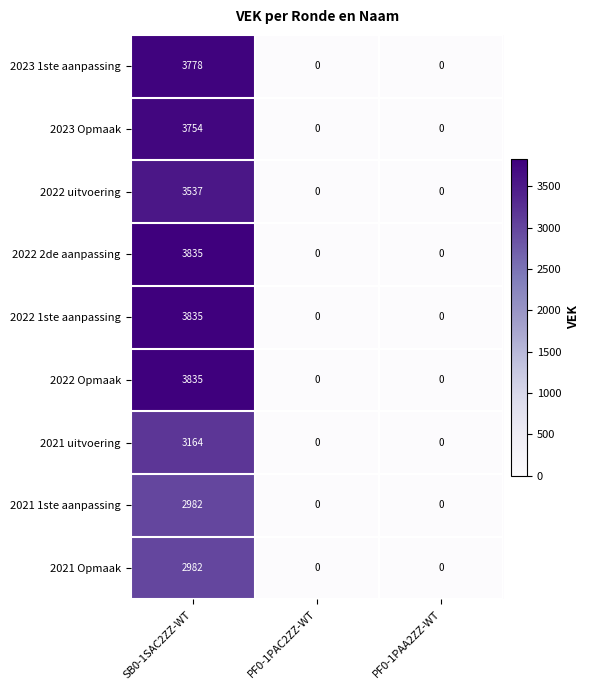

What is the difference between the maximum and minimum values in the 2021 Opmaak series?

2982